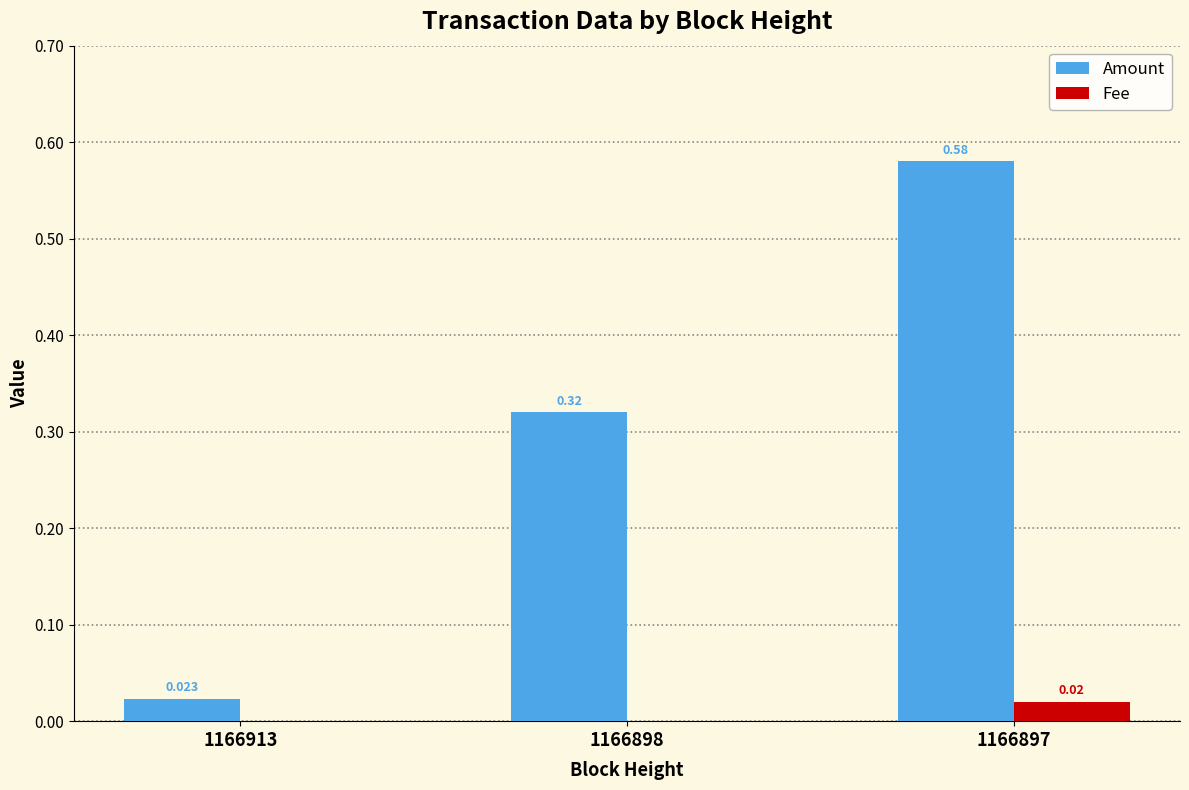

How many categories are shown in the chart?

3